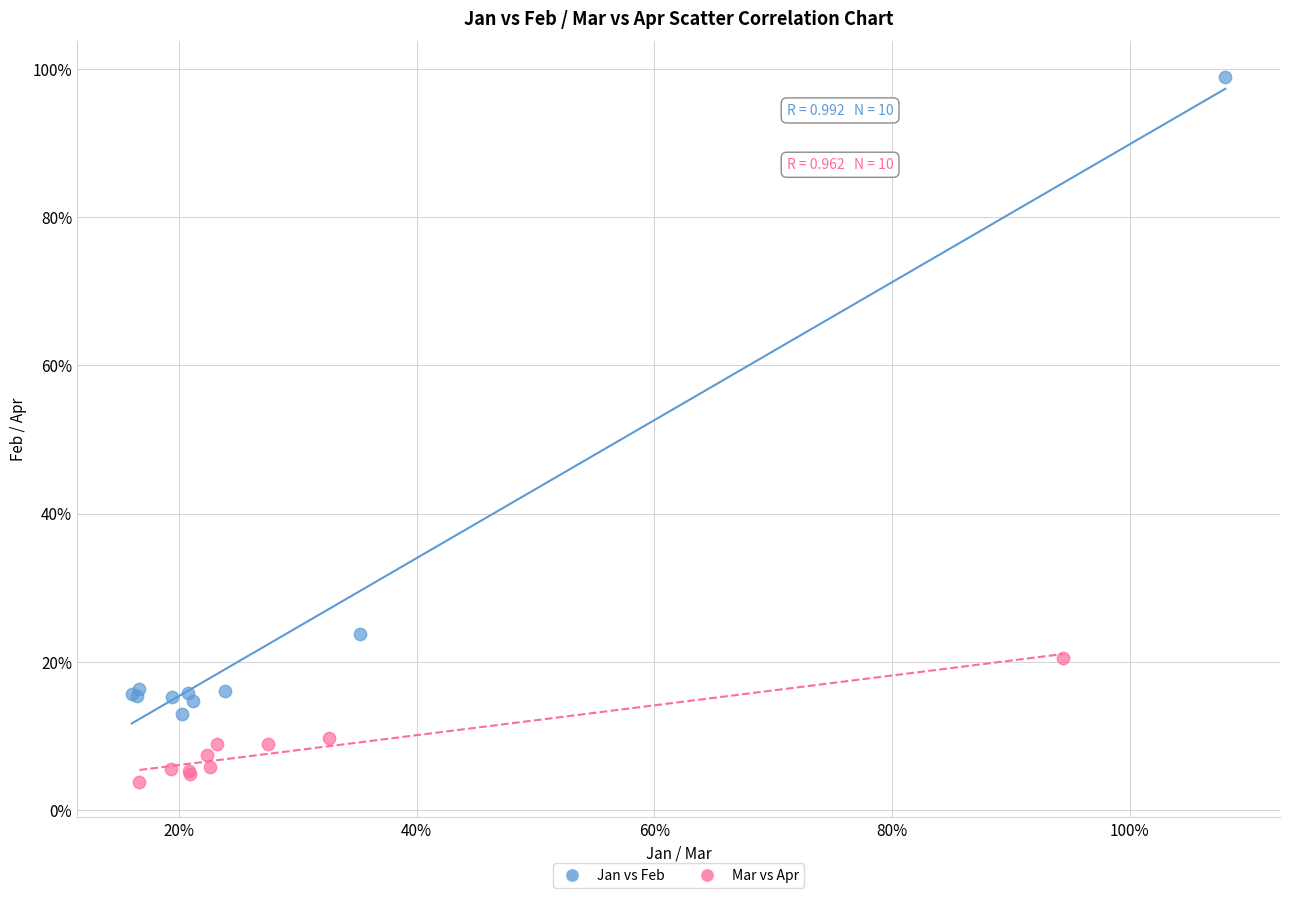

Which series contains the lowest Y value?

Mar vs Apr